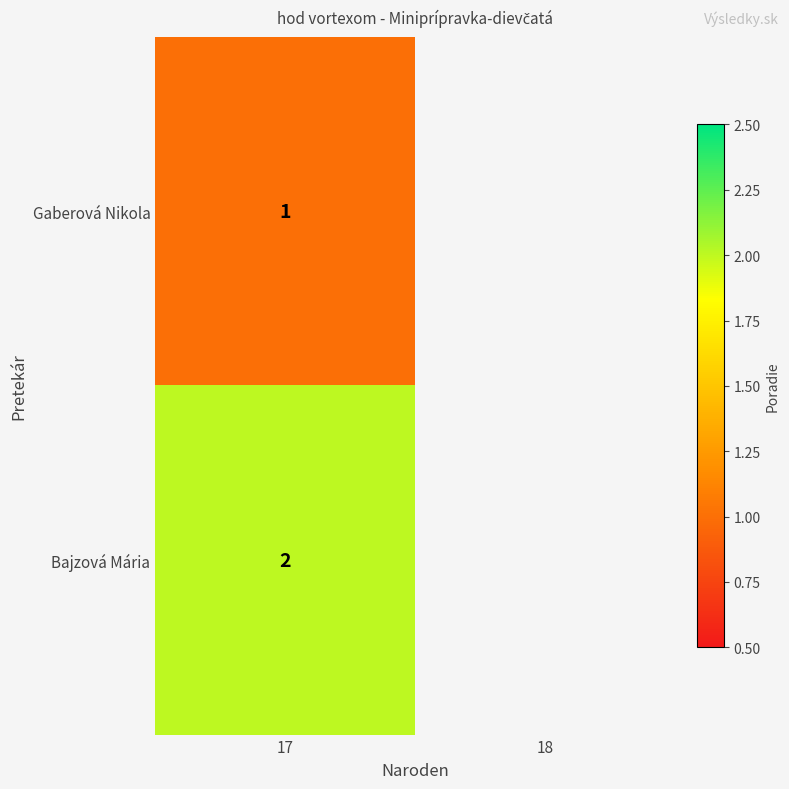

The value of Gaberová Nikola at 17 is 1. True or false?

True